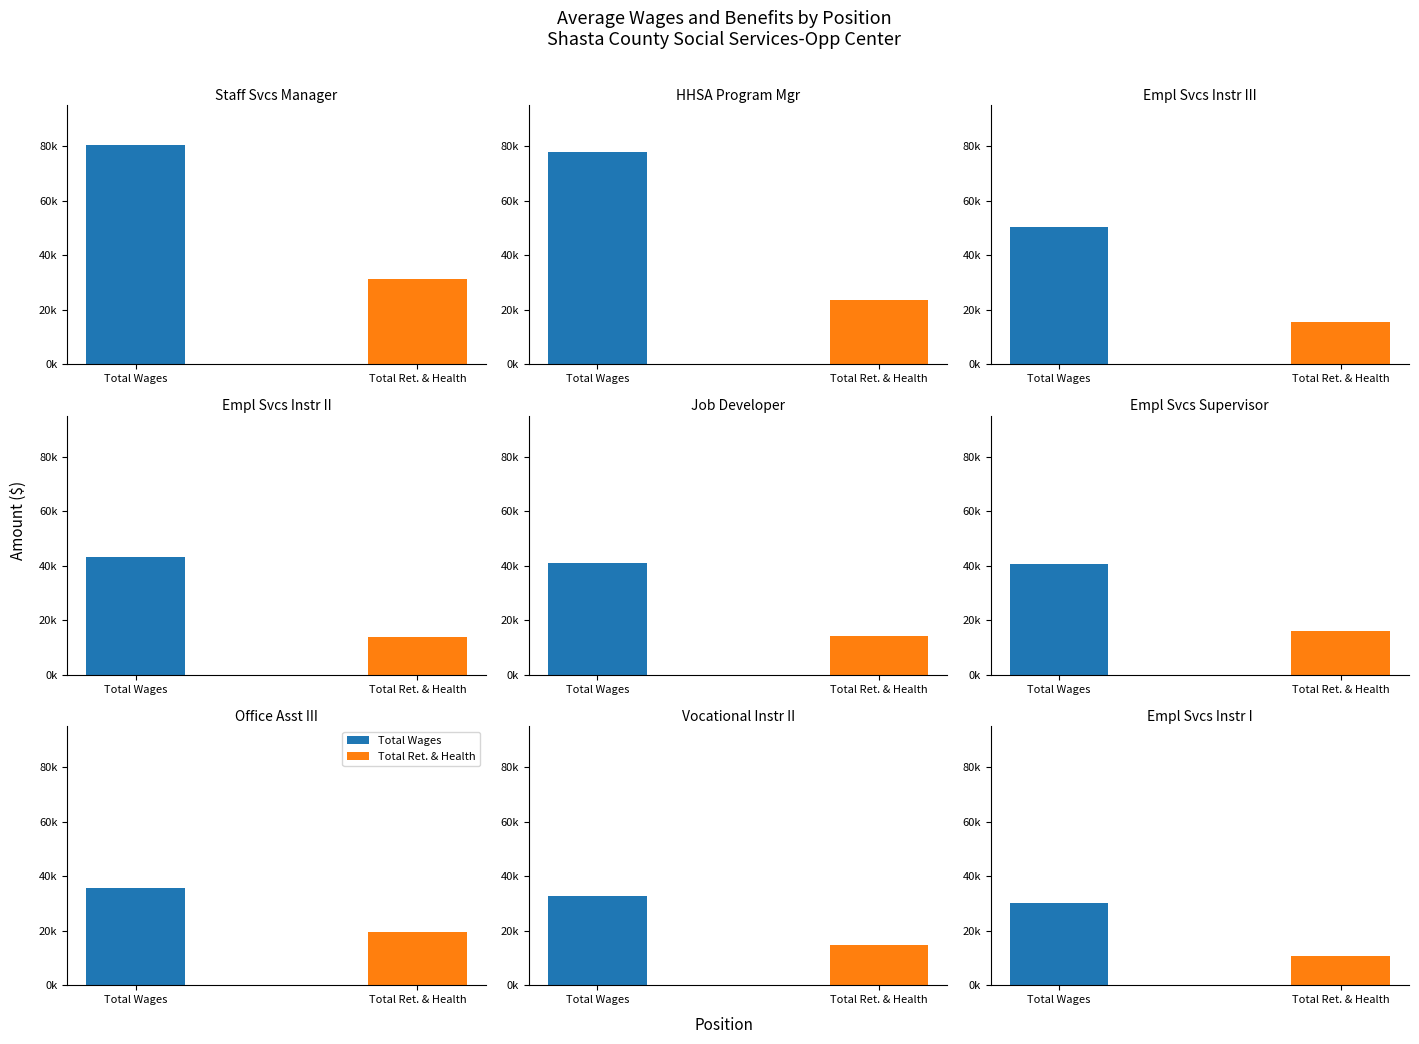

Which series has the largest total across all categories?

Total Wages